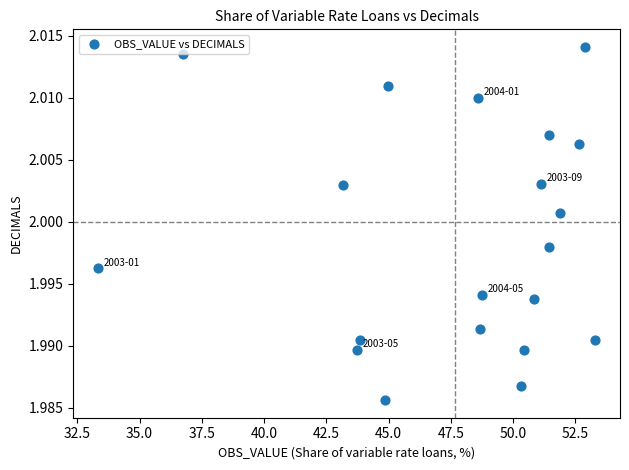

What is the range of X values (max minus min)?

20.0